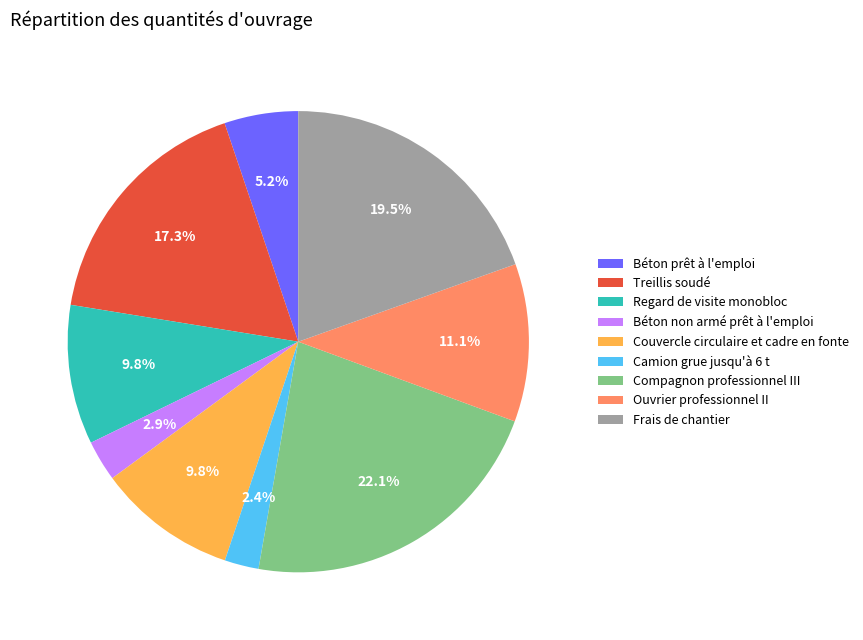

Which category has the biggest portion of the pie?

Compagnon professionnel III